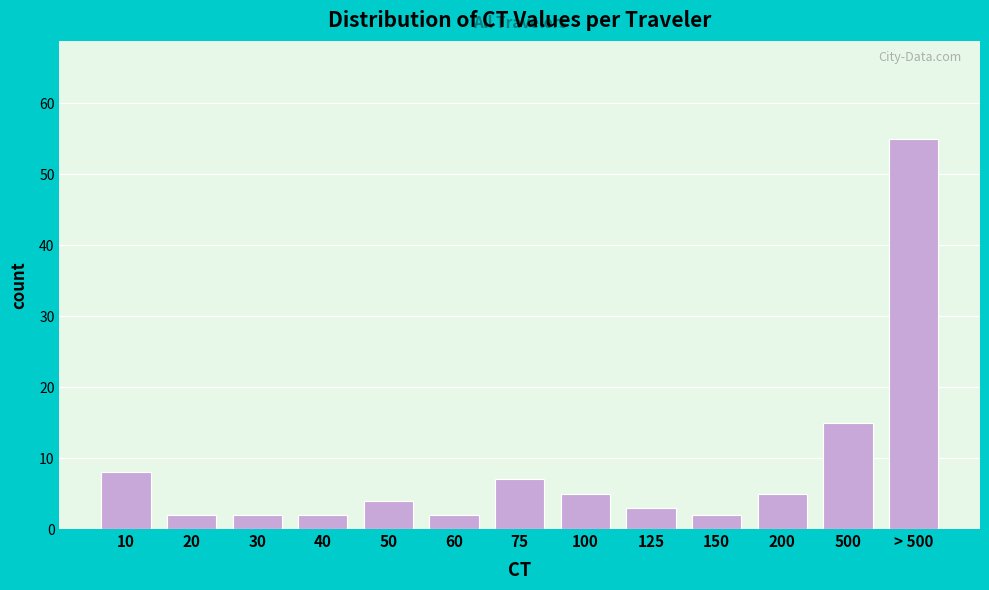

Reading left to right, list all the values displayed in this chart.

8	2	2	2	4	2	7	5	3	2	5	15	55